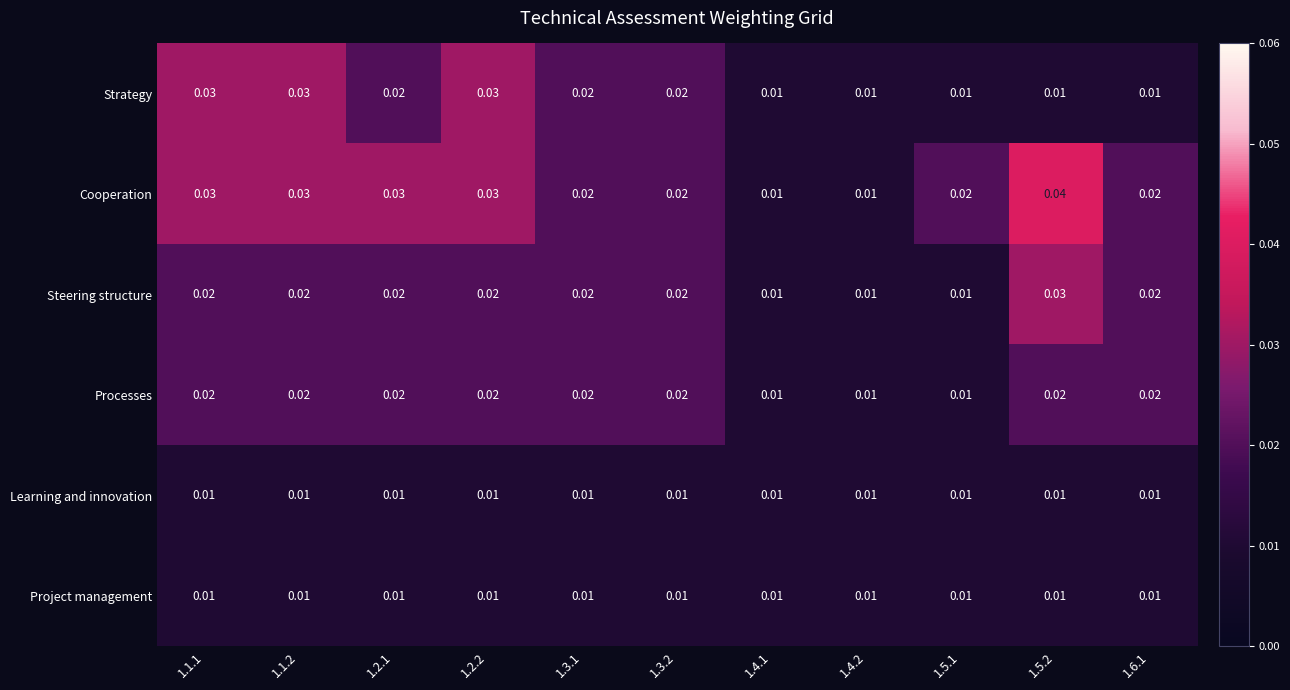

Which series has the largest range (max minus min)?

Cooperation